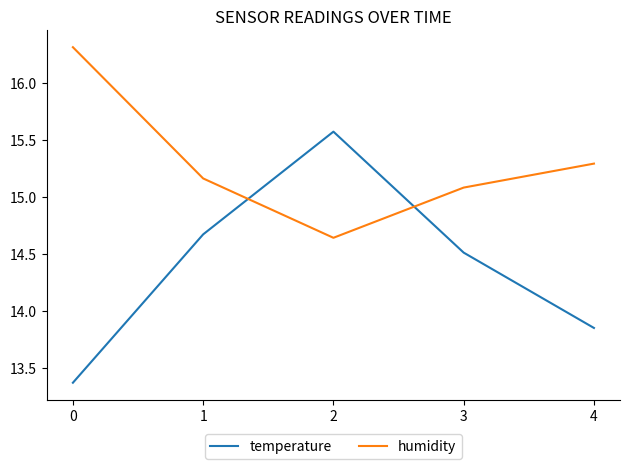

Which series changed the most between 0 and 4?

humidity